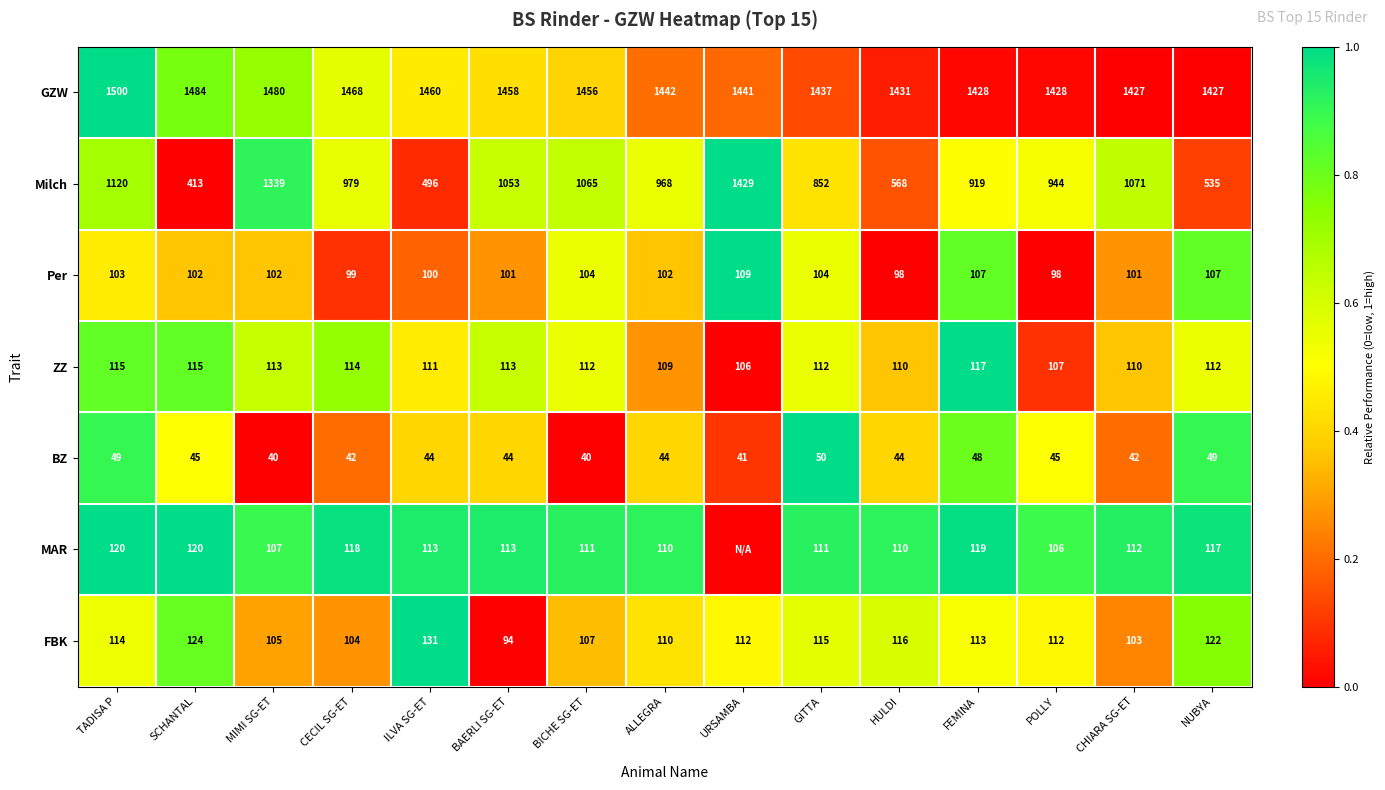

Which label corresponds to the largest value in the chart?

TADISA P